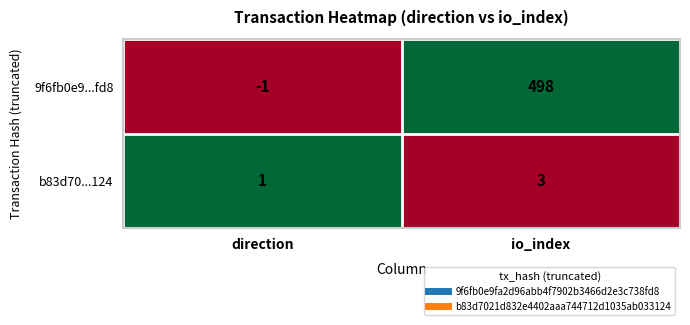

What is the total value across all series at io_index?

501